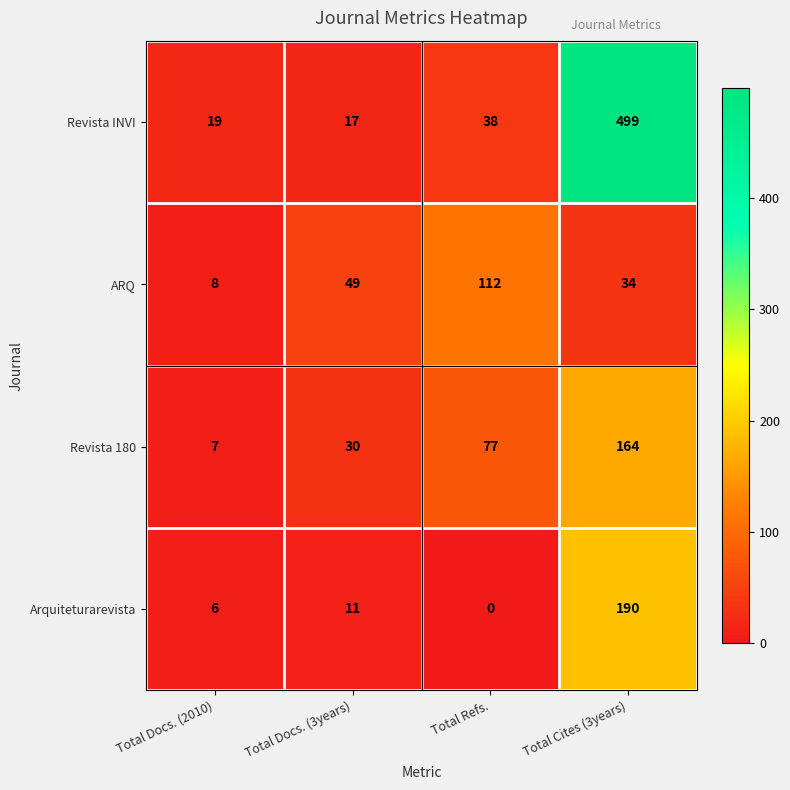

What is the sum of all Revista 180 values?

278